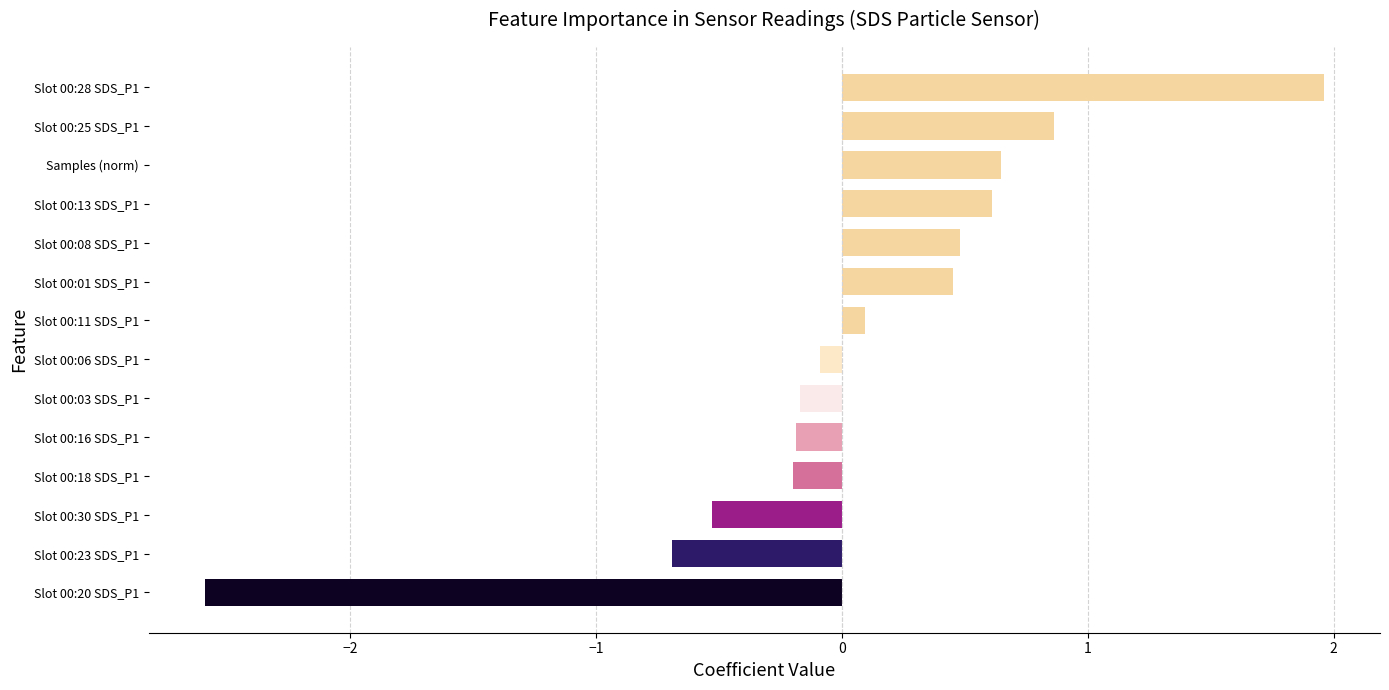

Which category has the lowest value across all series?

Slot 00:20 SDS_P1